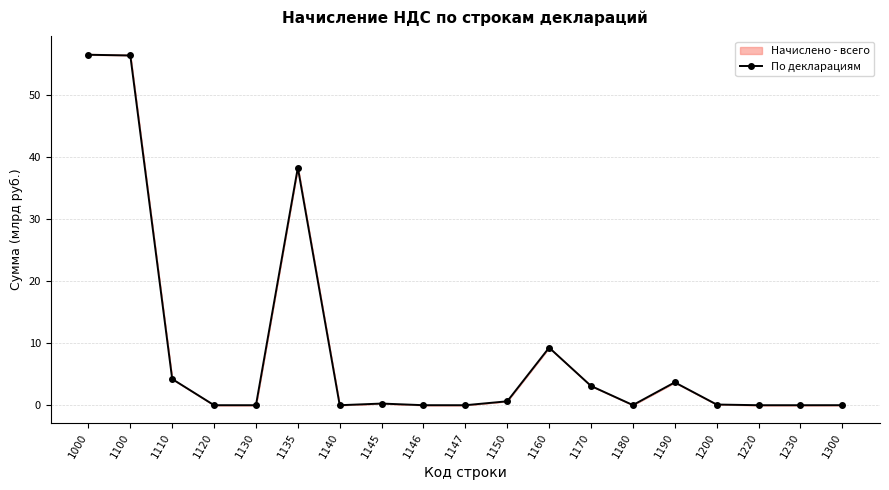

Reading right to left, what are all the values shown in this chart?

0.0	0.0	0.0	0.1	3.7	0.0	3.1	9.3	0.6	0.0	0.0	0.3	0.0	38.2	0.0	0.0	4.2	56.3	56.4